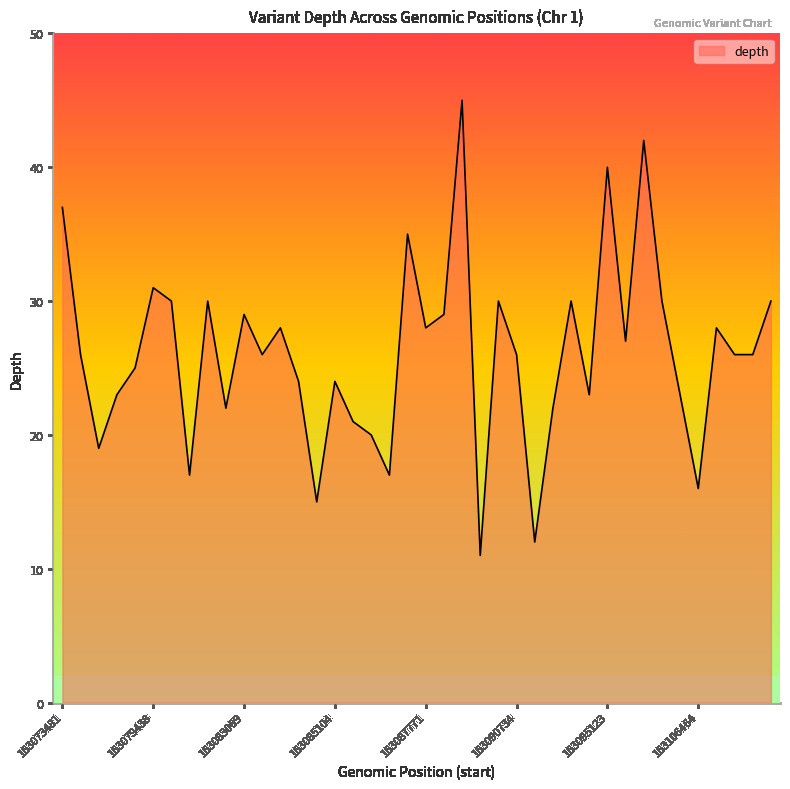

What is the smallest value displayed?

11